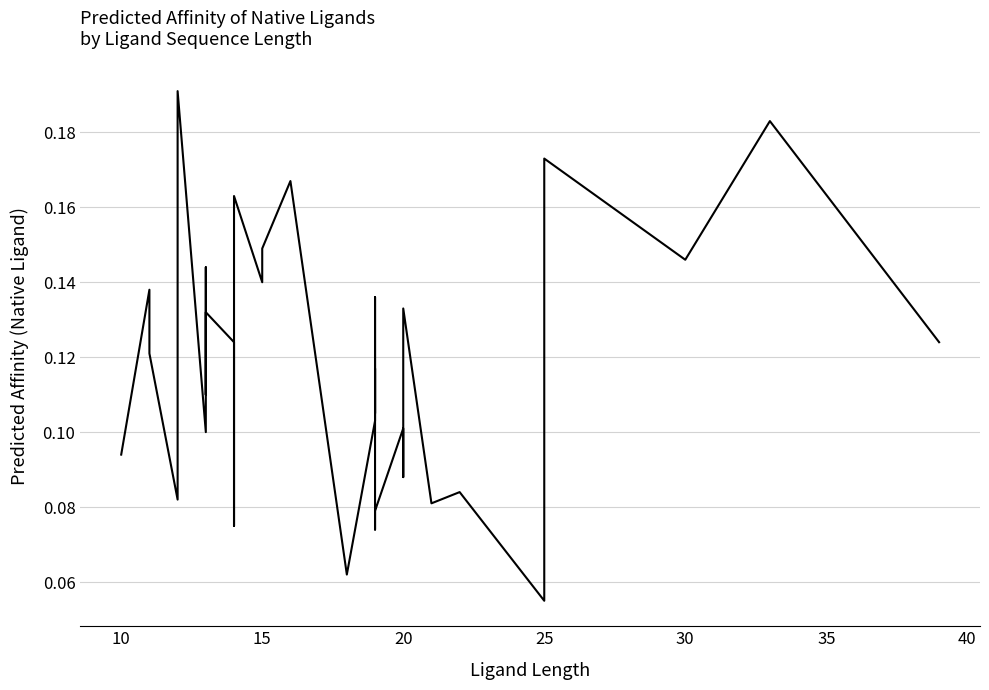

The value at 19 is 0.2. True or false?

False